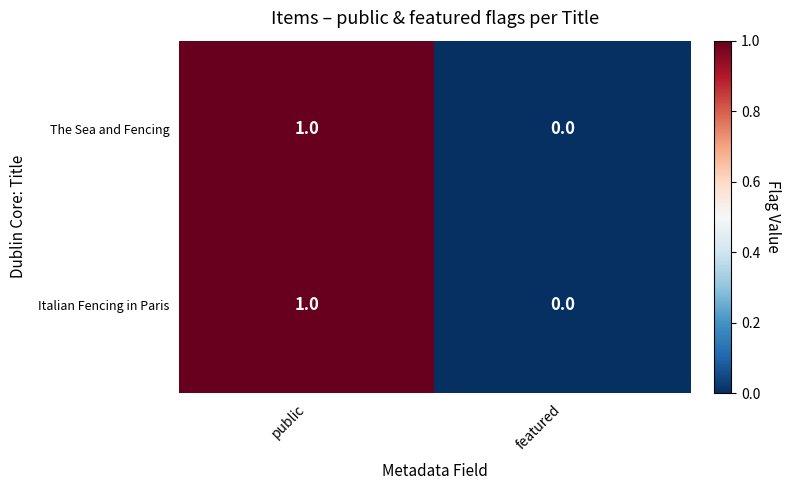

Rank the categories by Italian Fencing in Paris value from lowest to highest.

featured, public